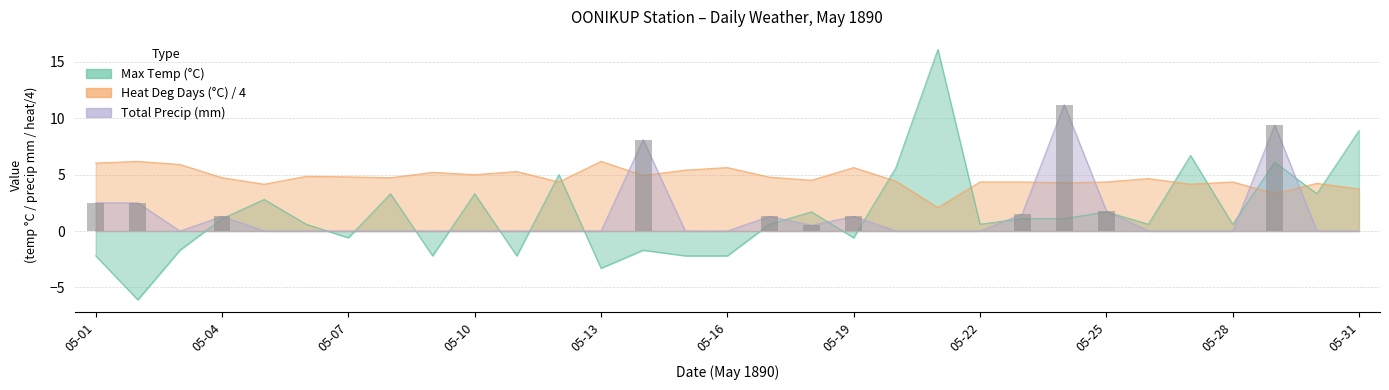

Are the bars horizontal?

No